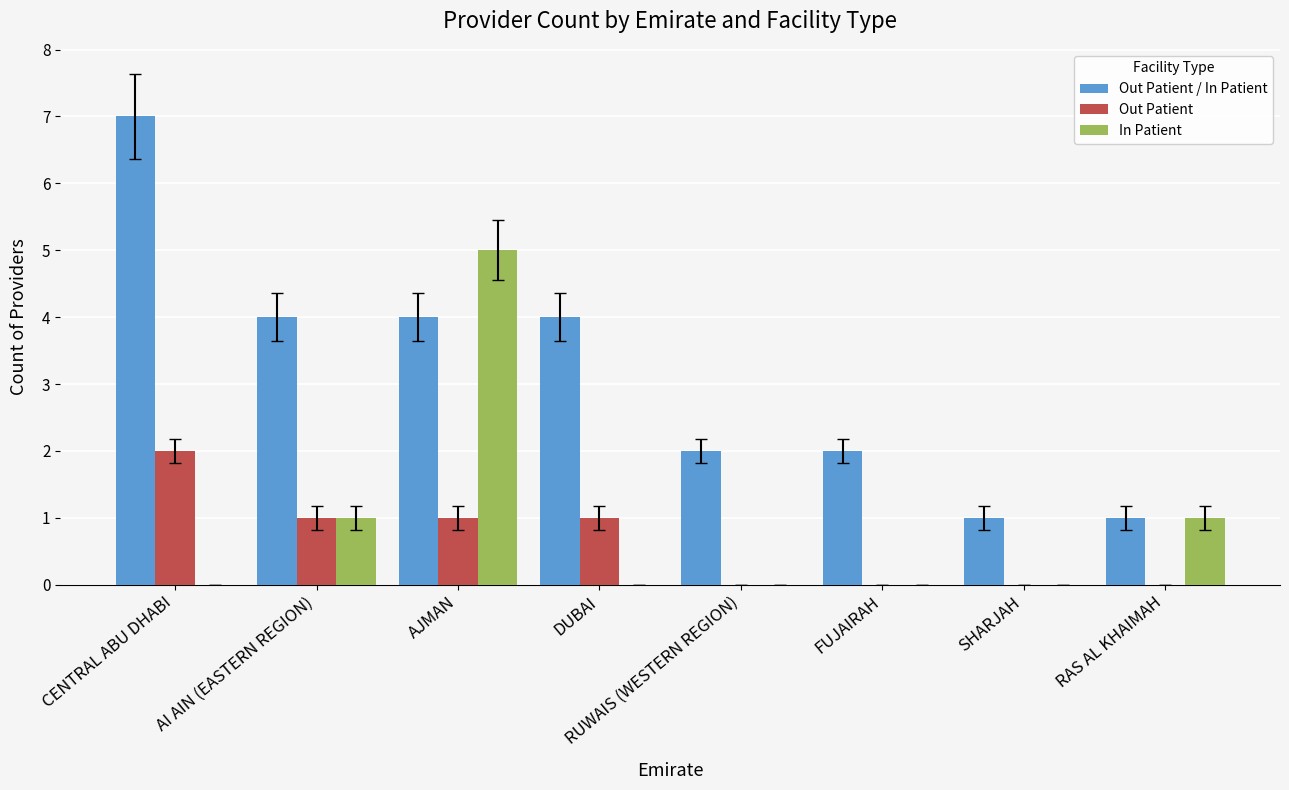

Does the chart contain stacked bars?

No